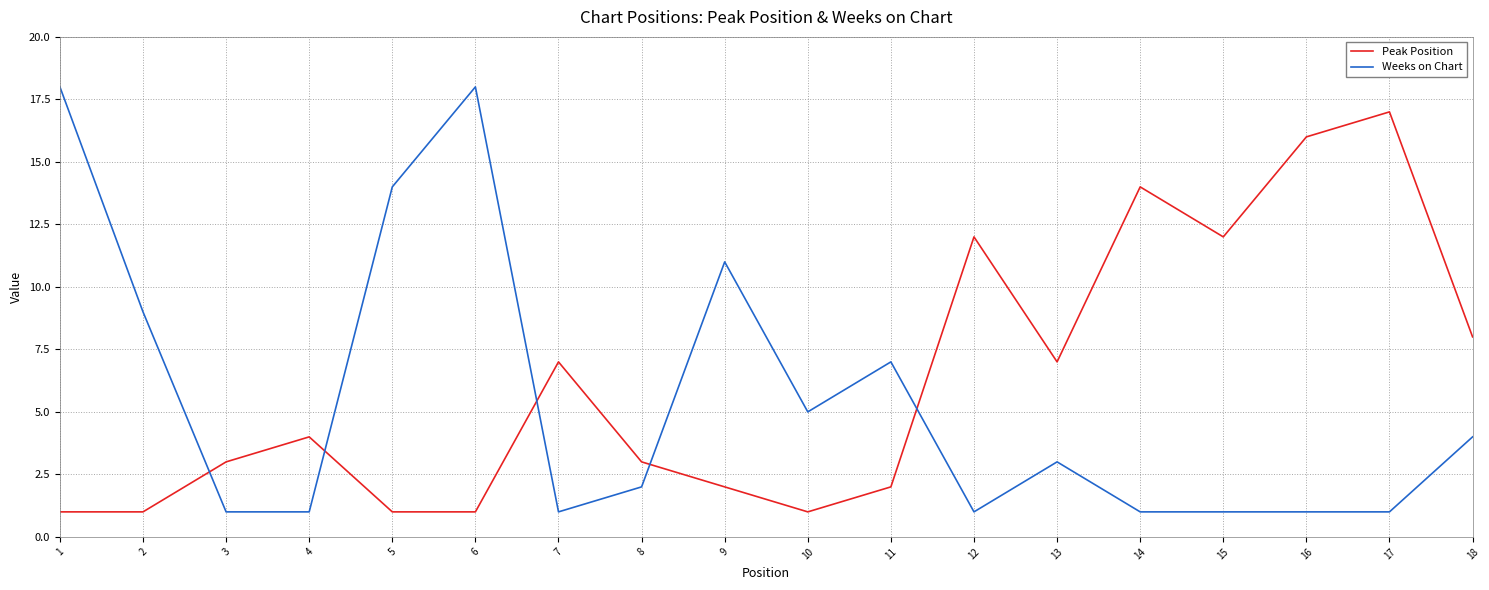

Where do Weeks on Chart and Peak Position first cross each other?

2 and 3